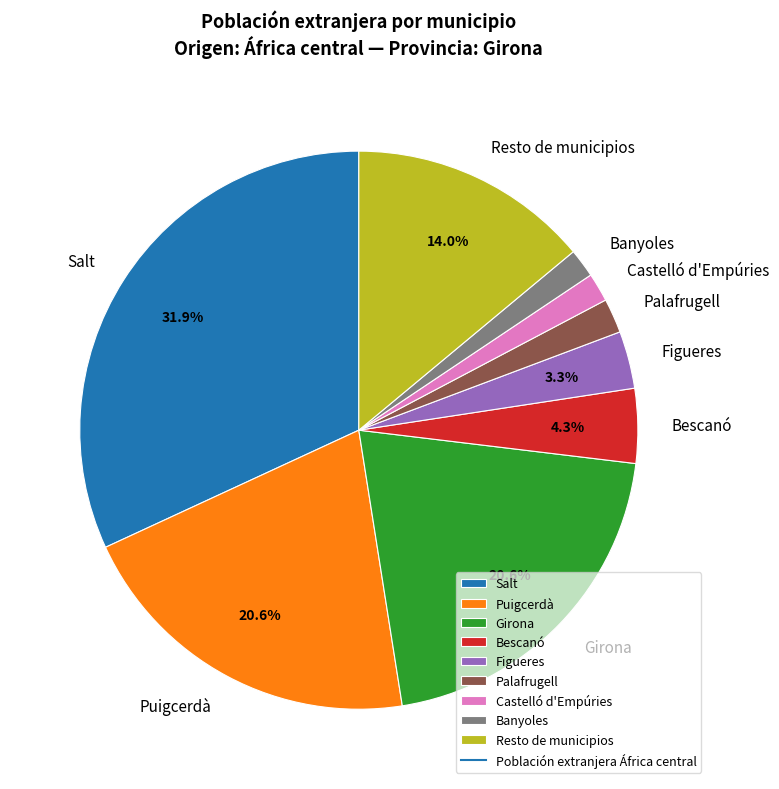

To the nearest percent, what is the difference between the largest and smallest slice percentages?

30%